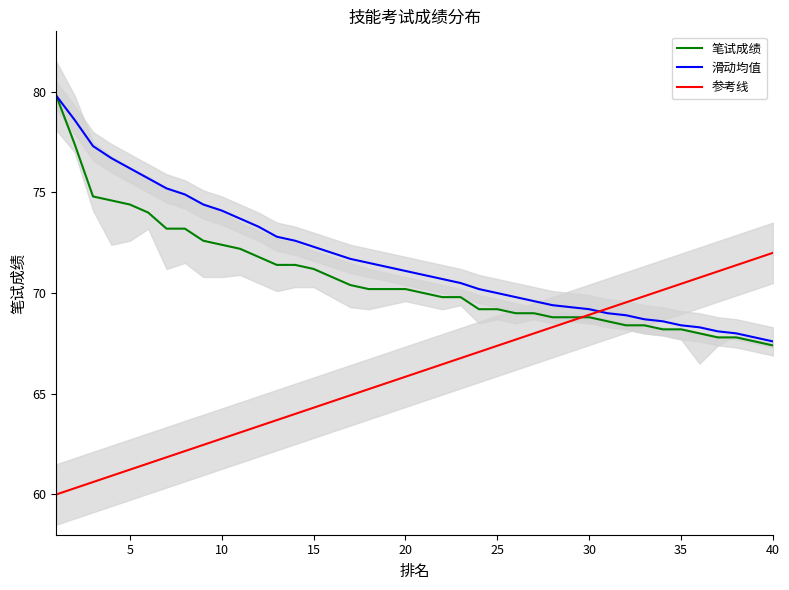

List the series in order of their peak value, highest first.

笔试成绩, 滑动均值, 参考线